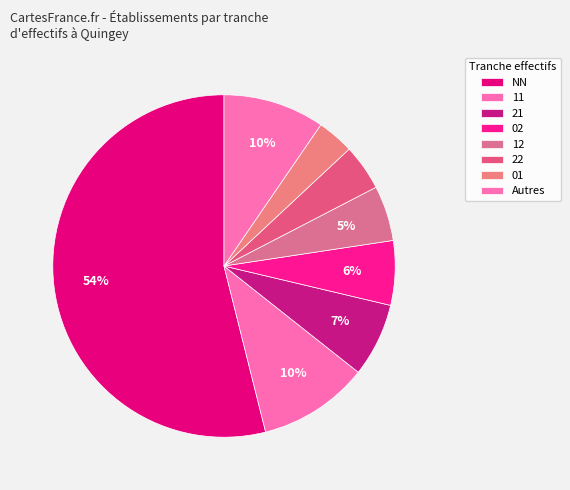

To the nearest percent, what is the combined percentage of 22 and 12?

9%